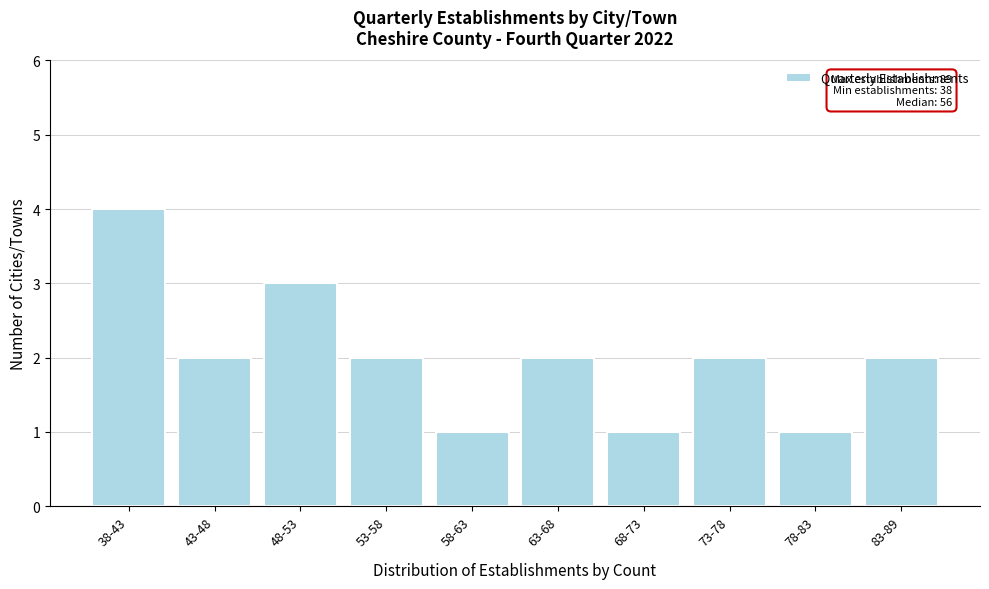

Reading left to right, what are all the values shown in this chart?

4	2	3	2	1	2	1	2	1	2